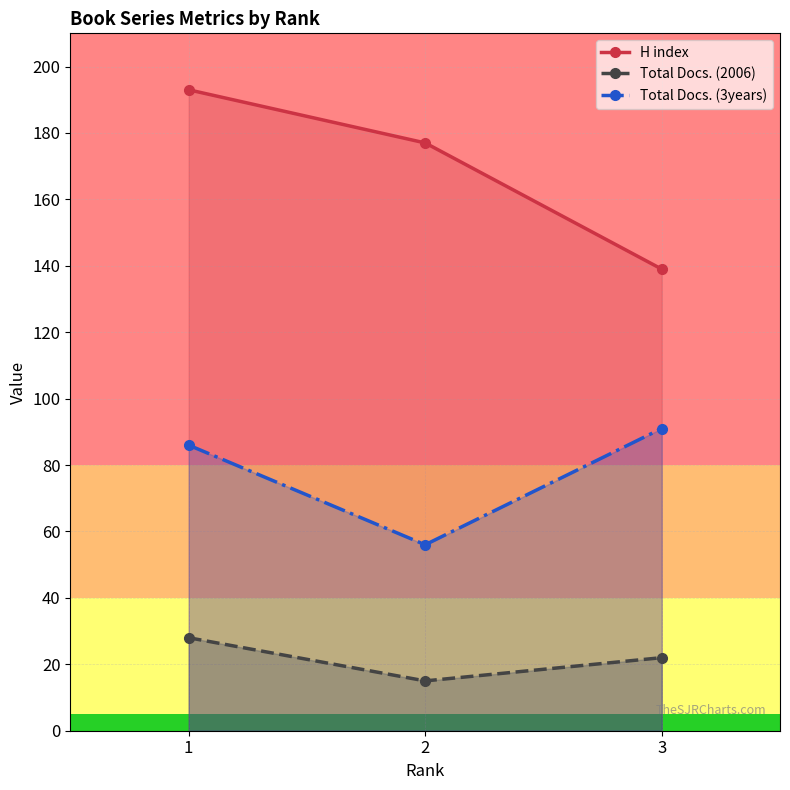

Between 2 and 1, which is larger?

1